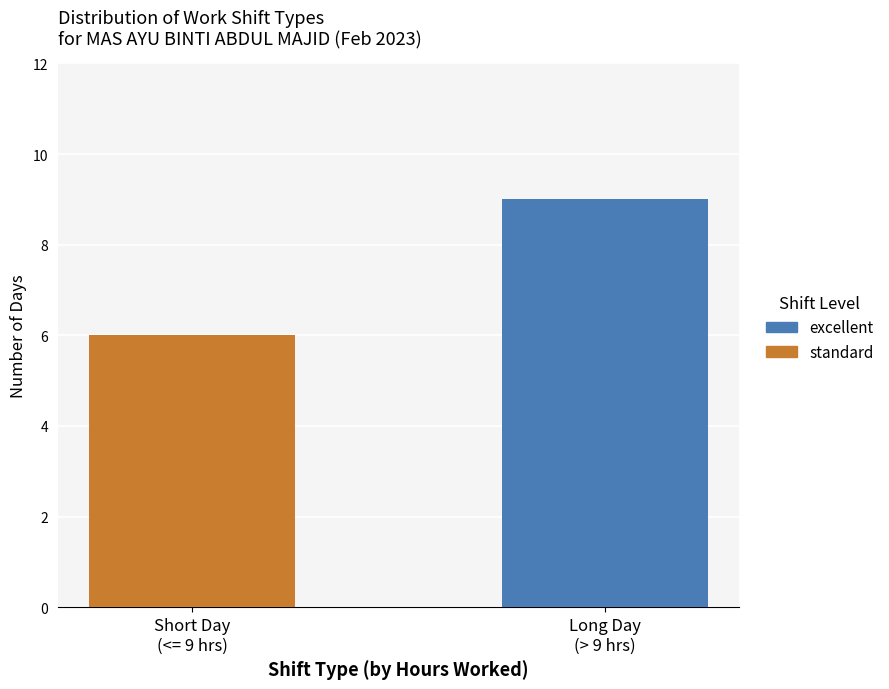

What is the maximum value for standard?

6